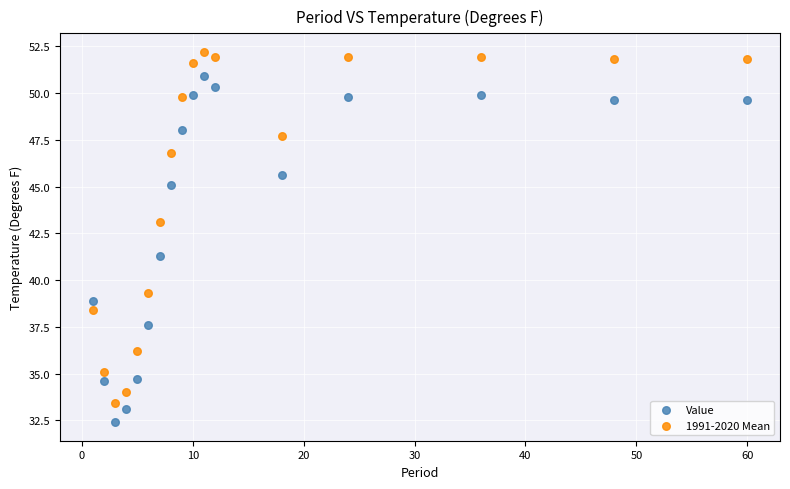

What is the X range (max minus min) for the scatter plot?

59.0